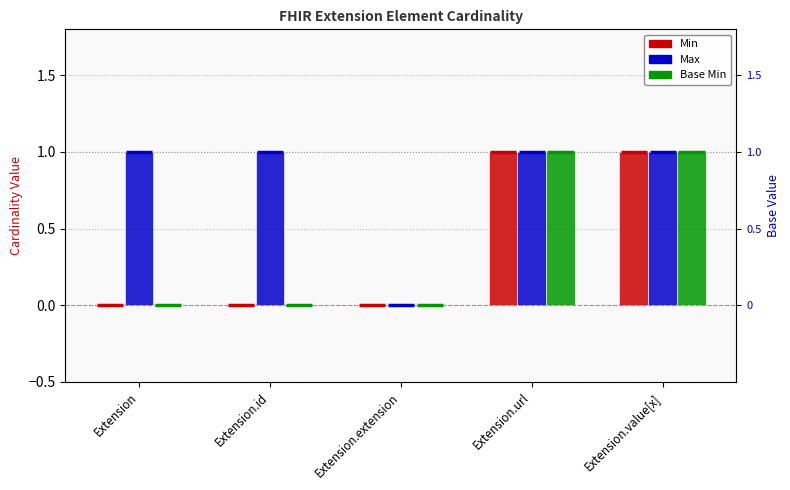

The value of Base Min at Extension.id is 0. True or false?

True